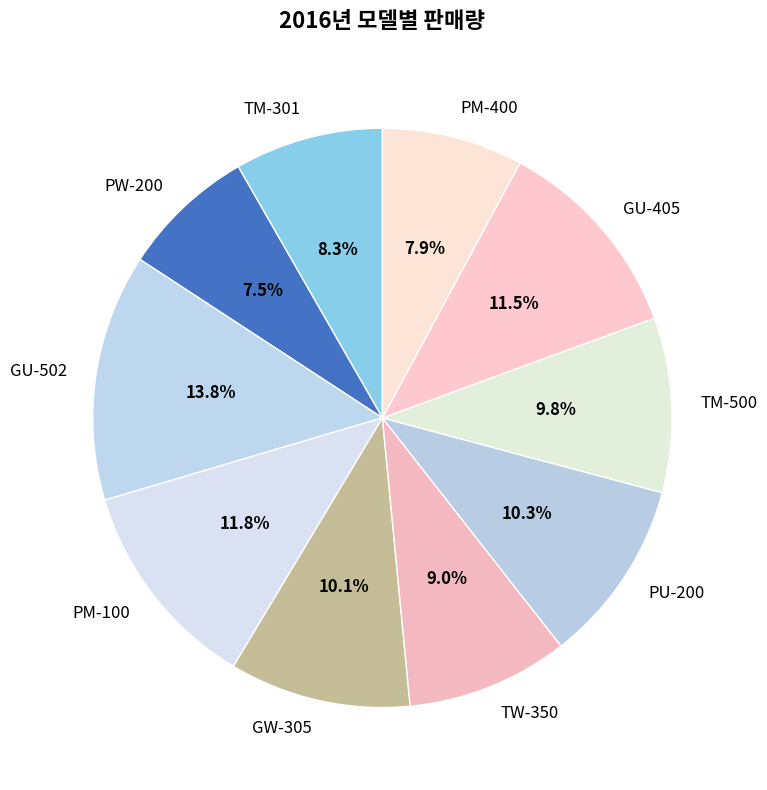

Count the number of slices in the pie.

10